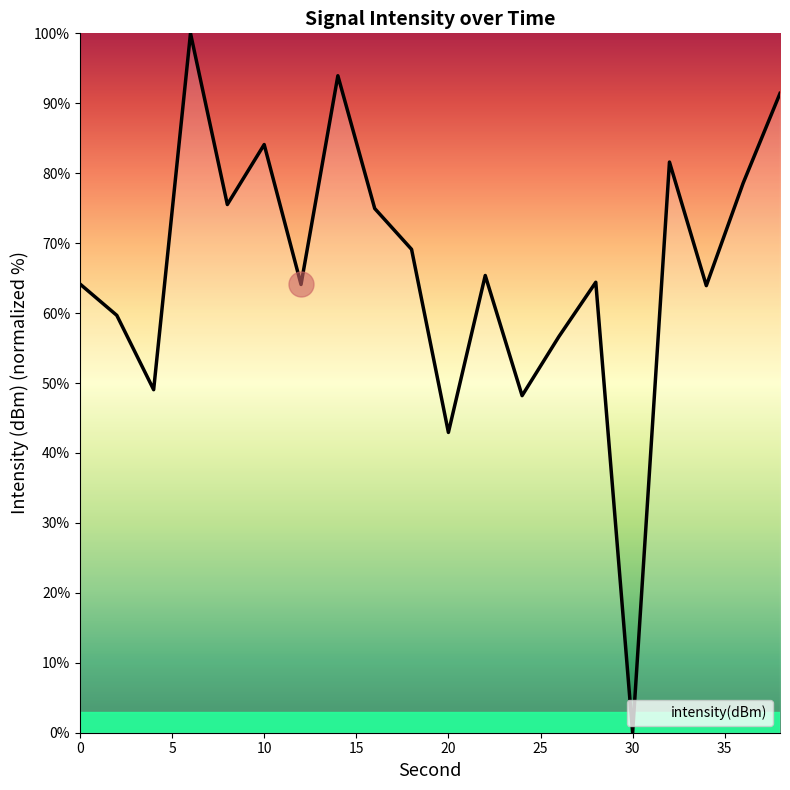

What is the greatest value displayed?

100.0